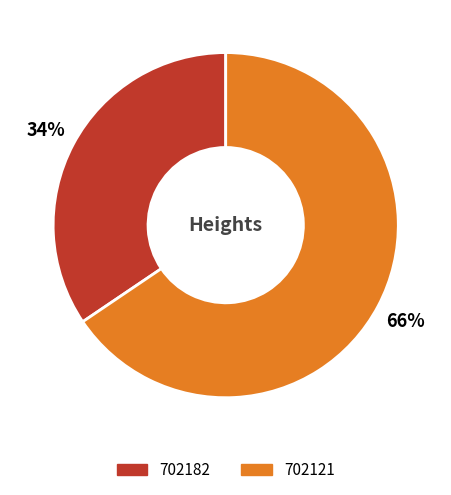

To the nearest percent, what percentage of the pie is 702182?

34%